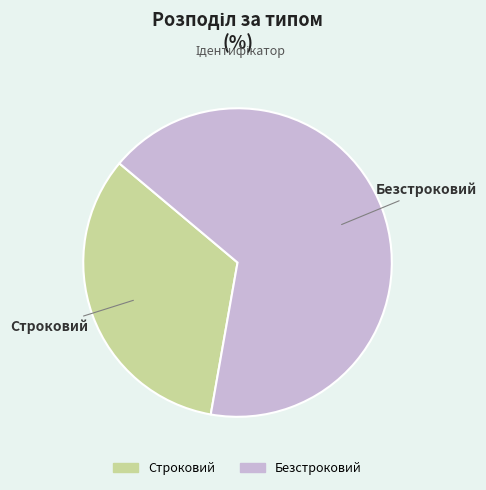

Is it true that Безстроковий is 73% of the pie?

False